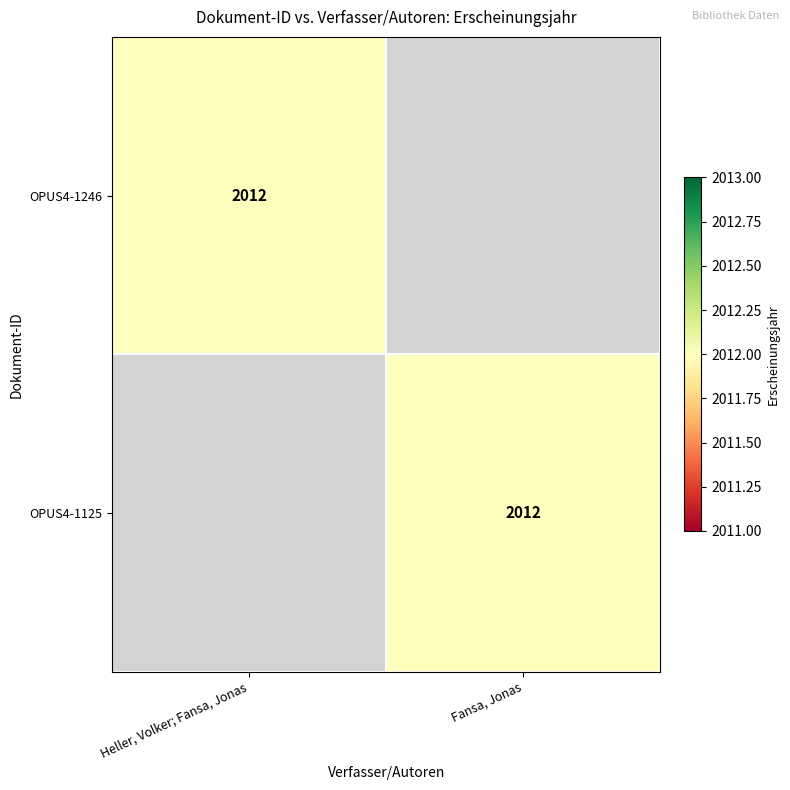

Which label corresponds to the smallest value in the chart?

Fansa, Jonas